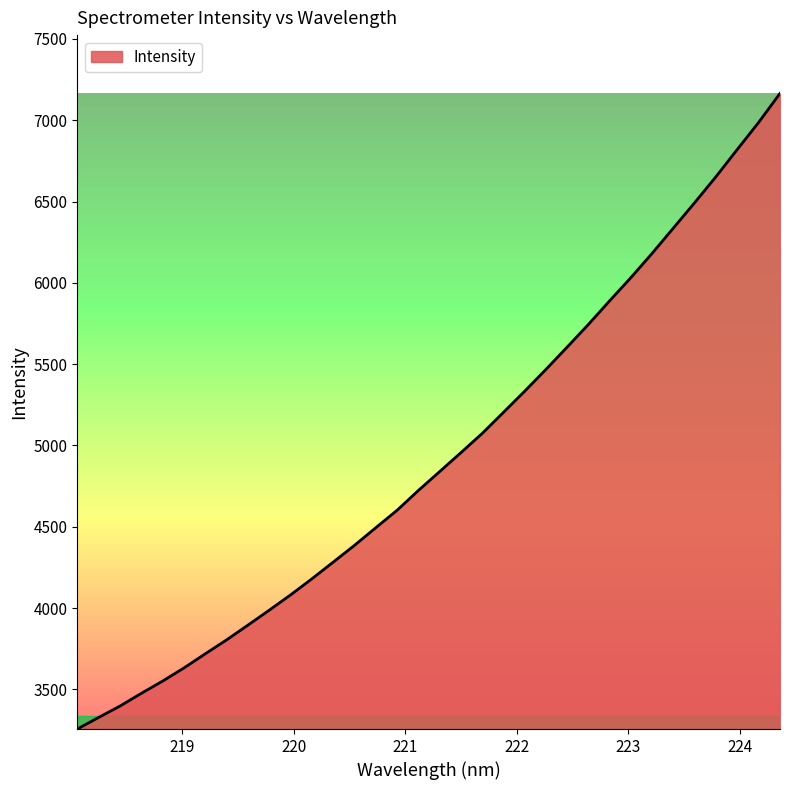

What is the difference between the maximum and minimum values?

3908.6